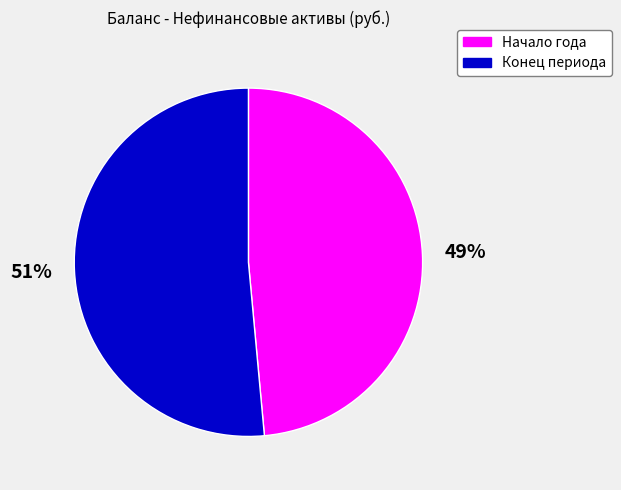

To the nearest percent, what is the average slice percentage?

50%